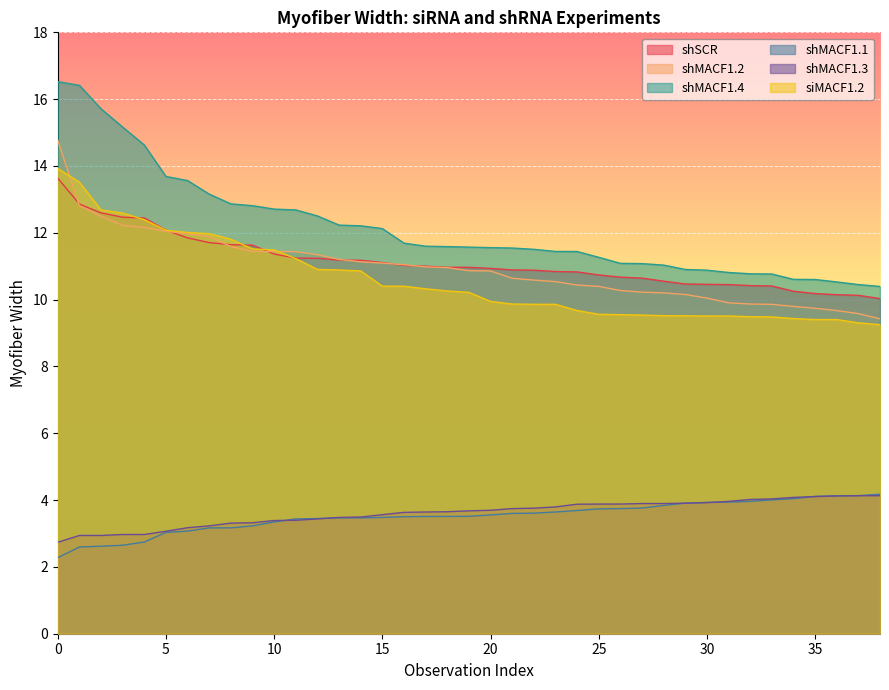

True or false: shSCR and shMACF1.3 intersect in this chart.

False